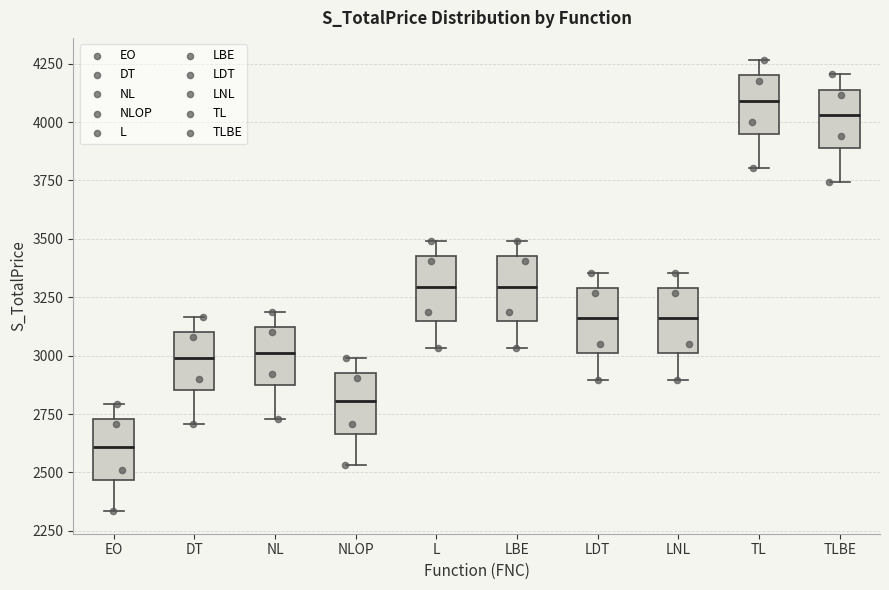

Which box's median line is the highest?

TL